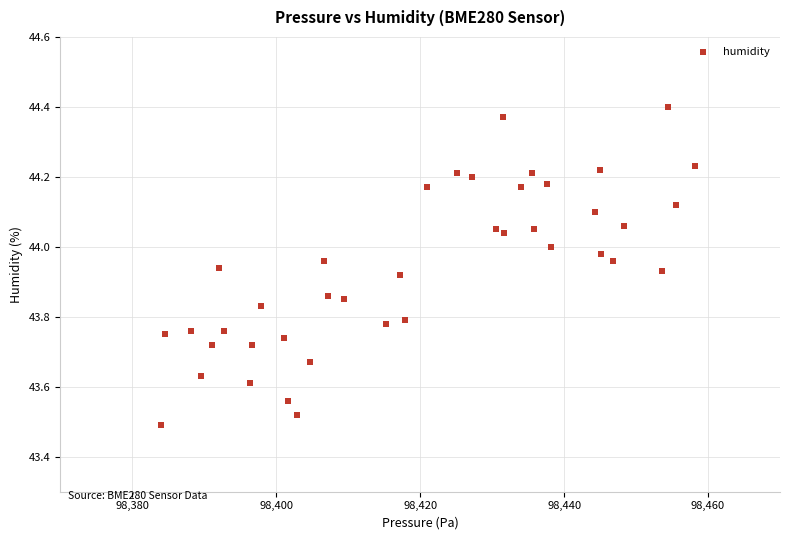

What is the range of X values (max minus min)?

74.2